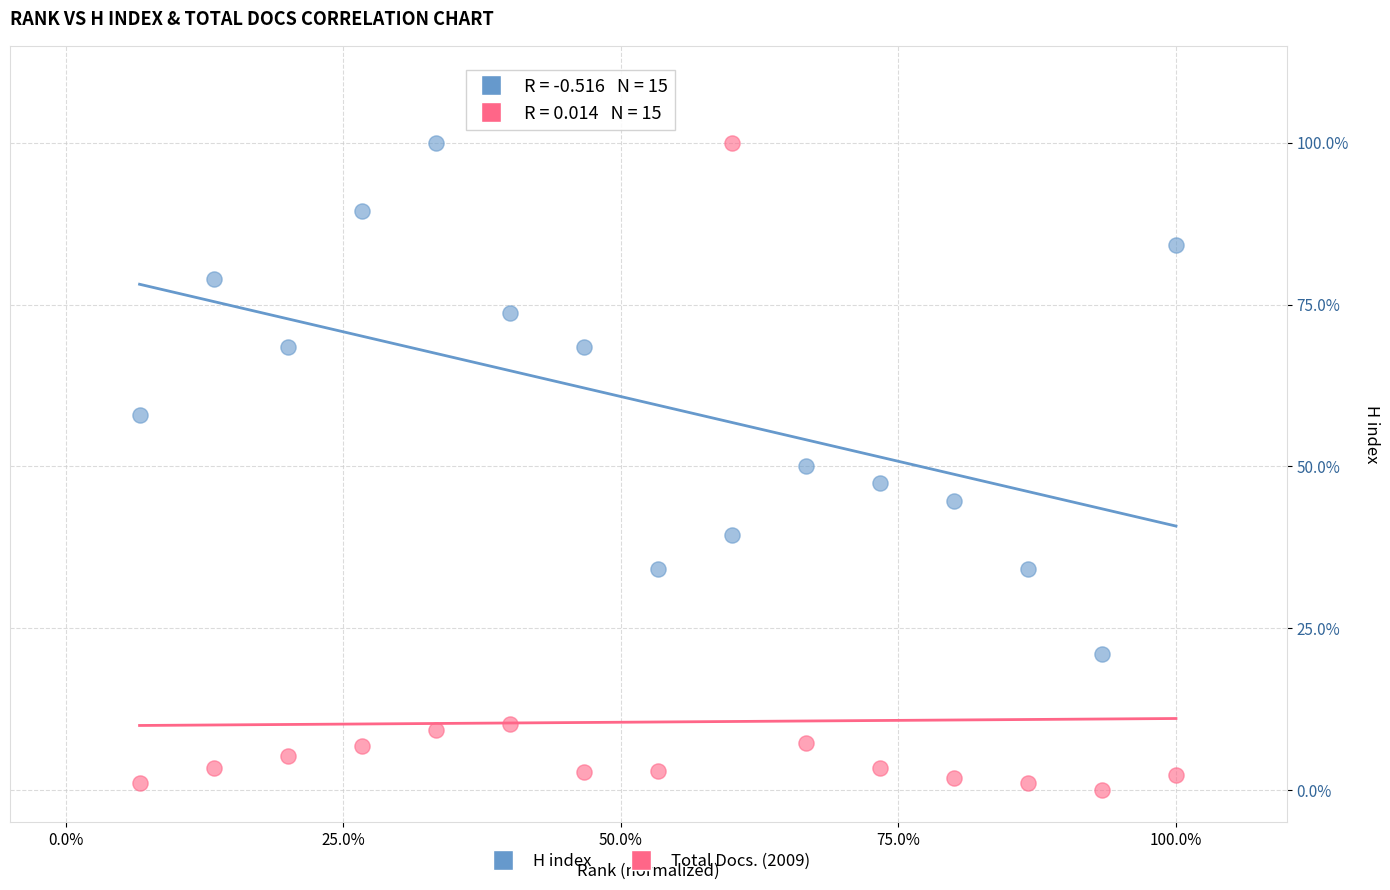

What are all the series names shown in the legend?

H index, Total Docs. (2009)